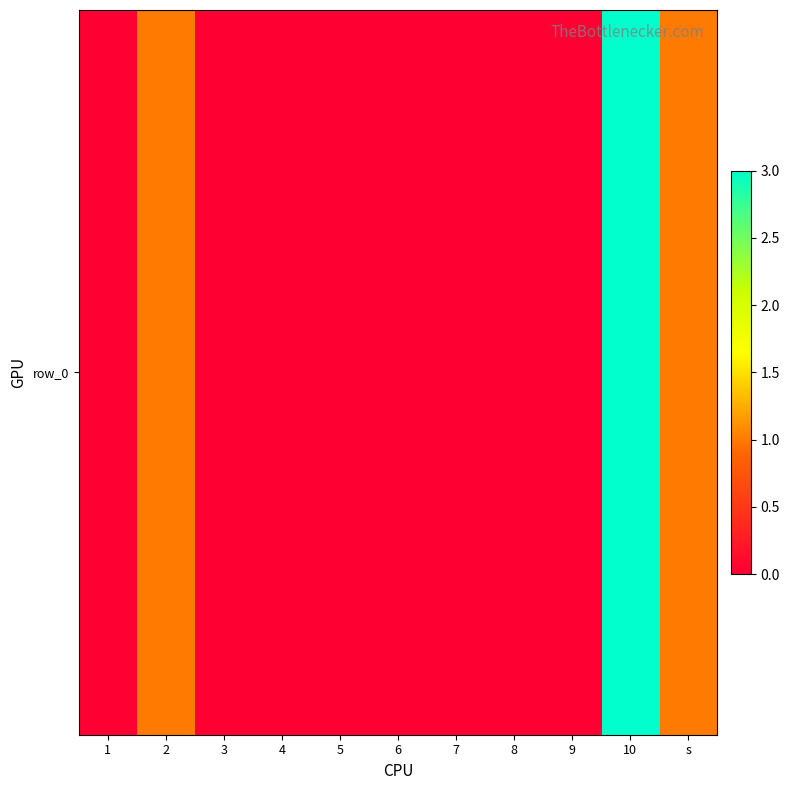

What is the difference between the second highest and second lowest values?

1